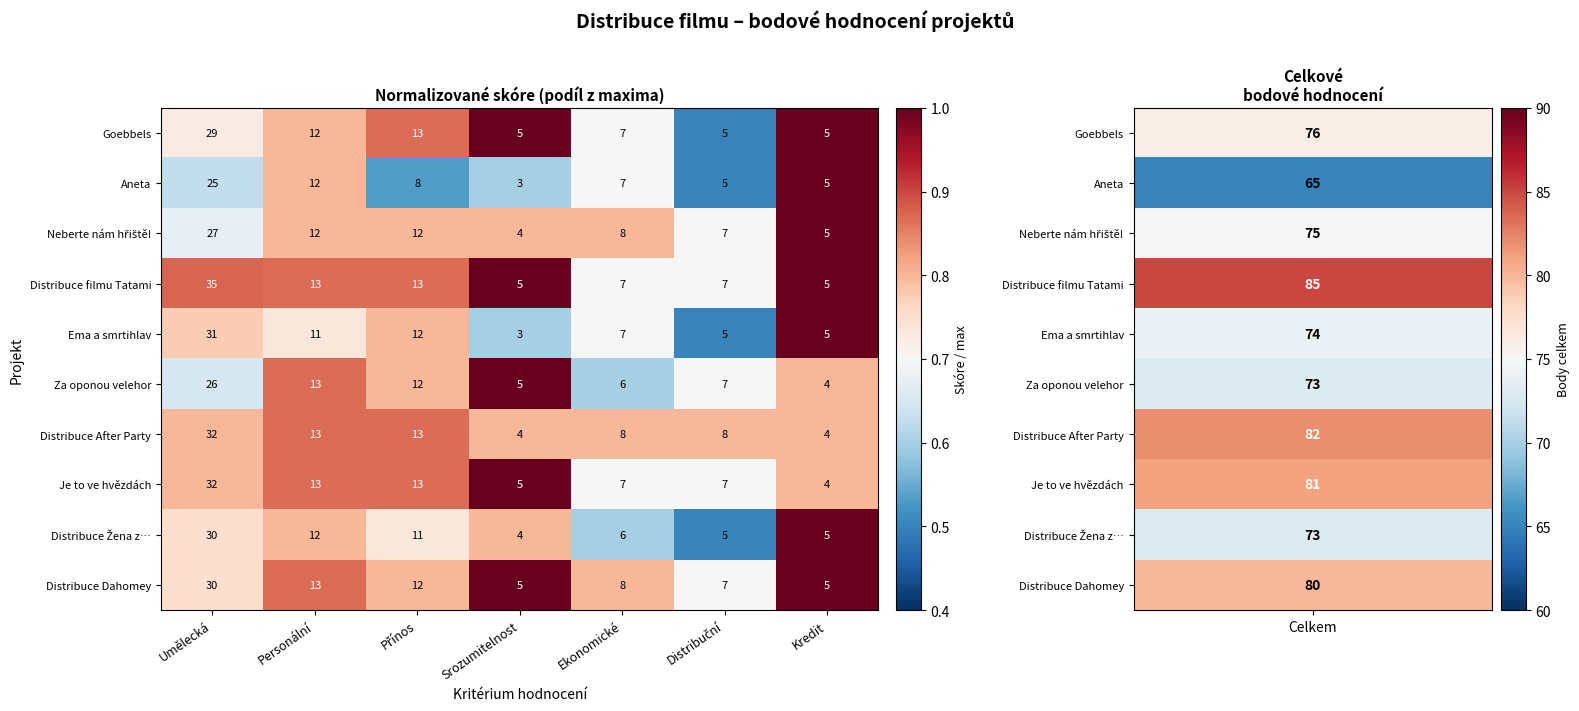

Between Umělecká and Srozumitelnost, which series saw the biggest shift?

Distribuce filmu Tatami